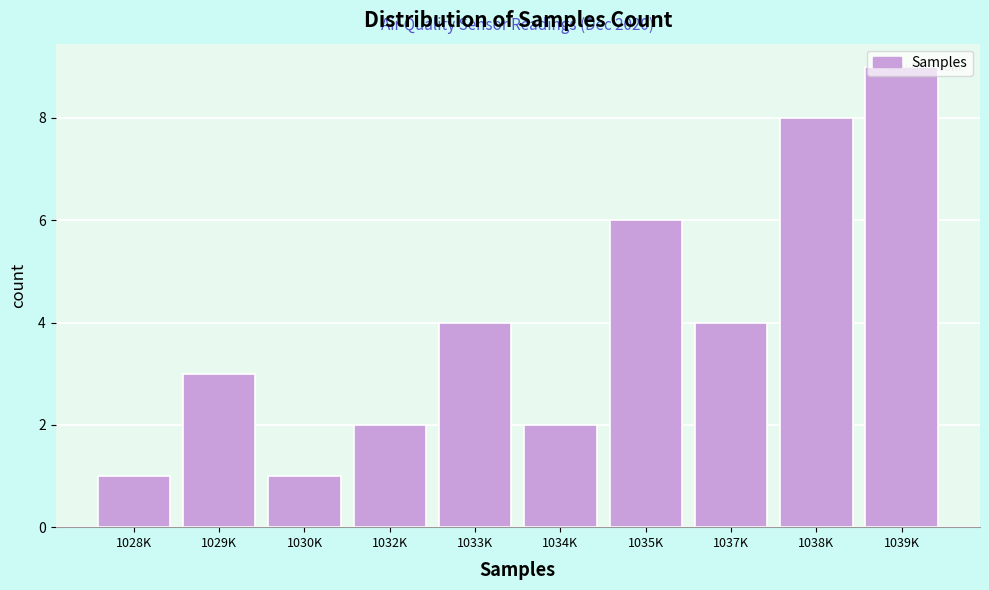

What is the change in value from 1030K to 1033K?

+3